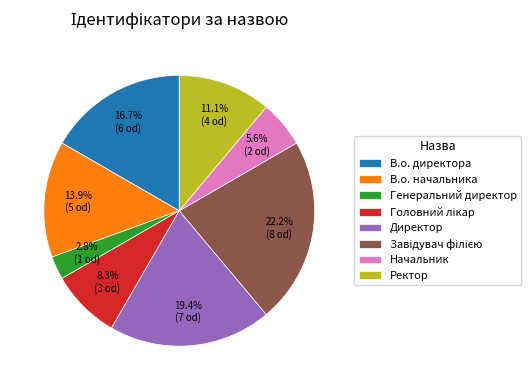

Approximately how many times larger is the value at Ректор compared to Генеральний директор?

4.0